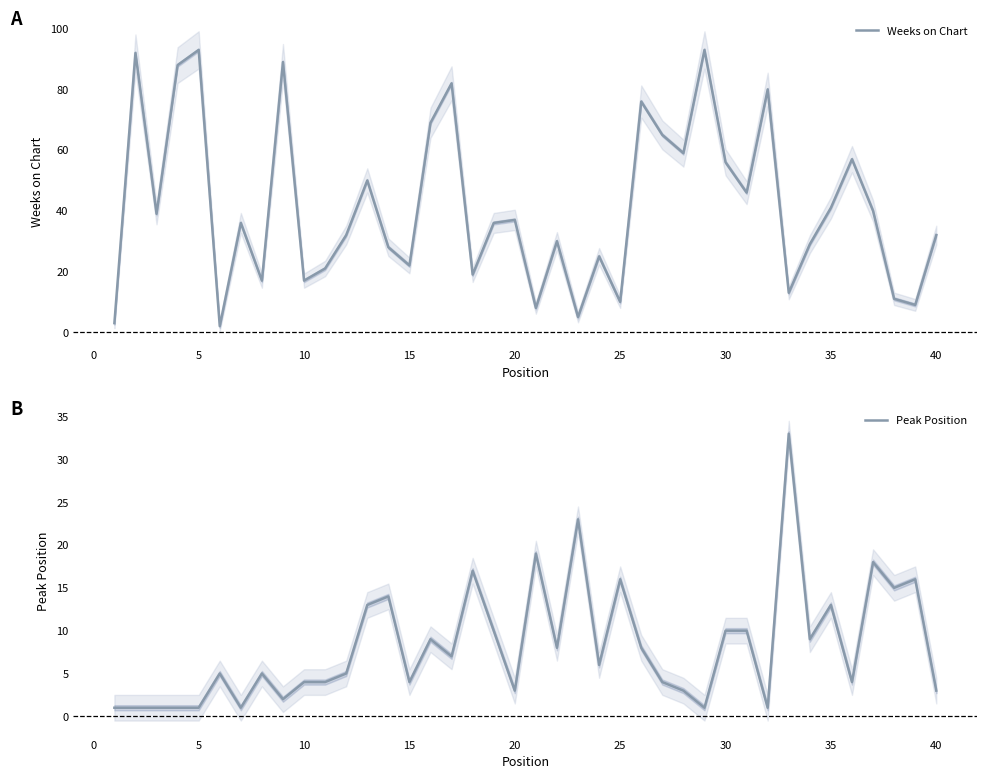

True or false: Weeks on Chart has a value of 56 at 30.

True